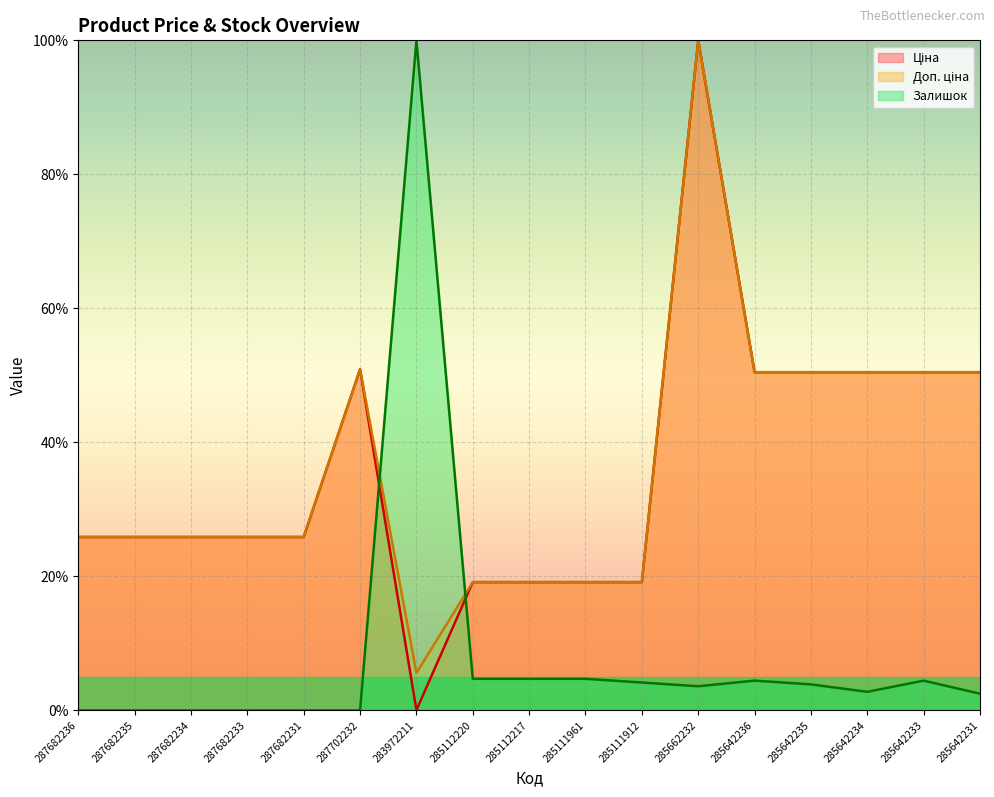

At which category does Доп. ціна reach its first local valley?

283972211